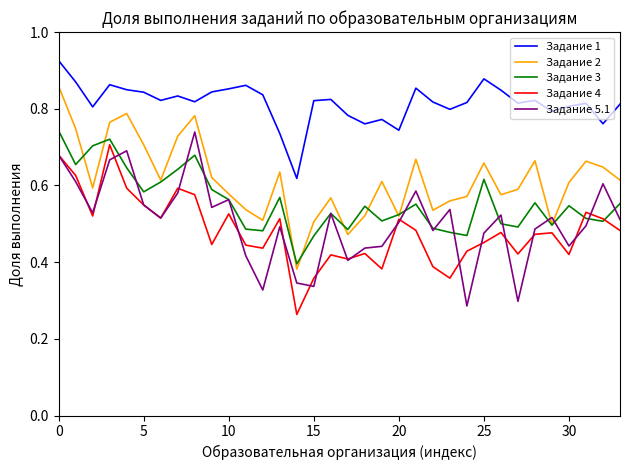

Which series has the largest total across all categories?

Задание 1